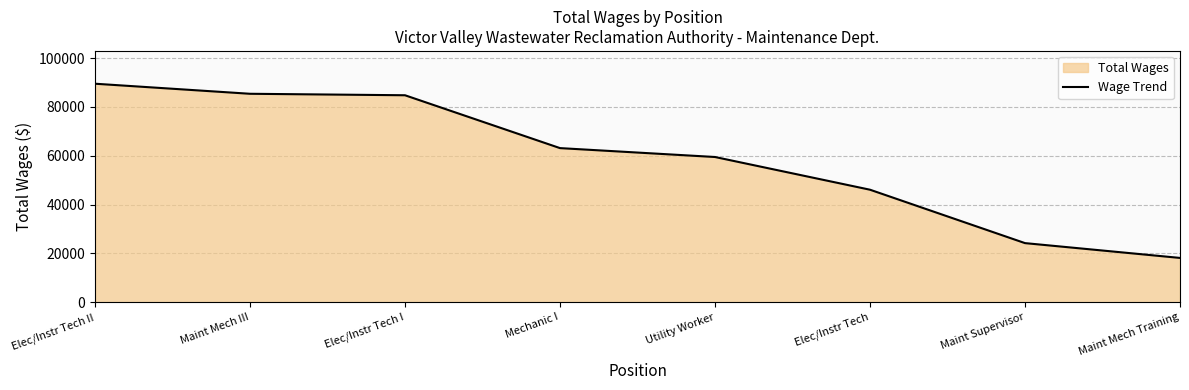

What is the difference between the maximum and minimum values?

71336